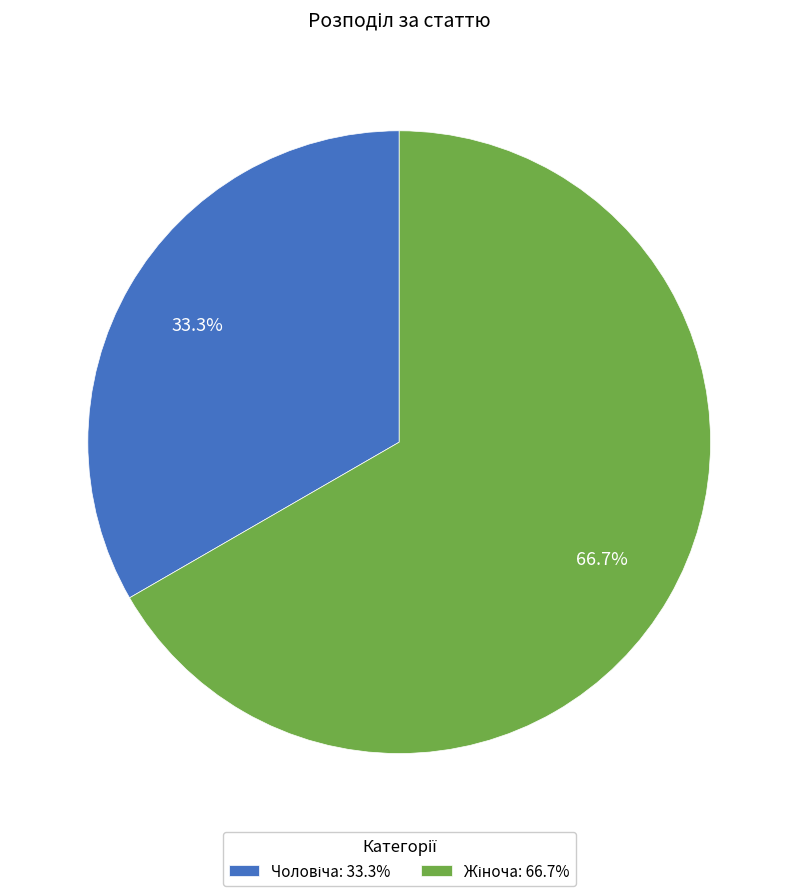

Is there any slice that represents more than half of the pie?

Yes